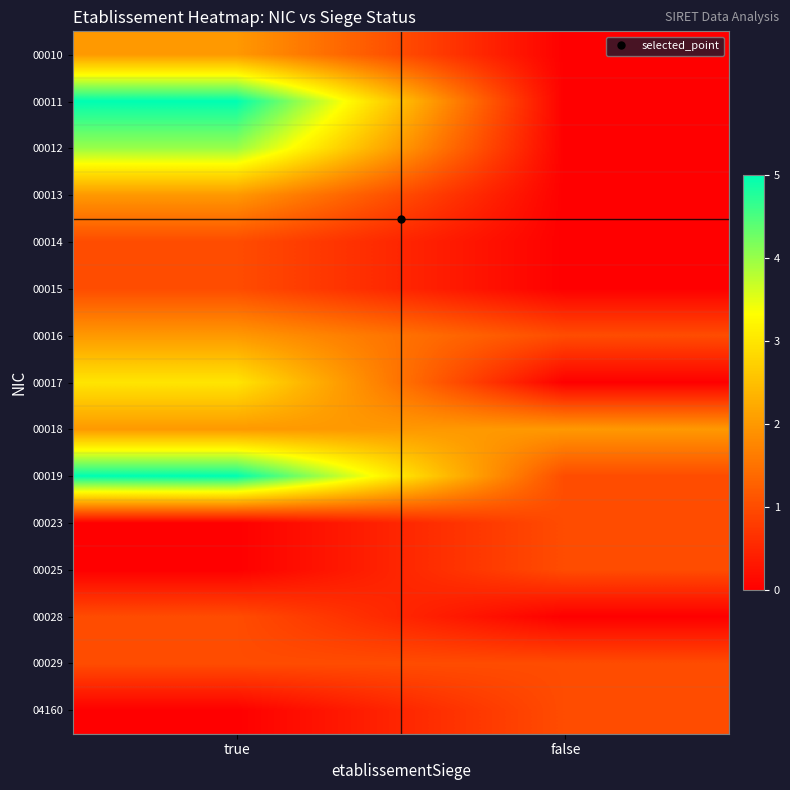

At which category is the sum across all series the highest?

true